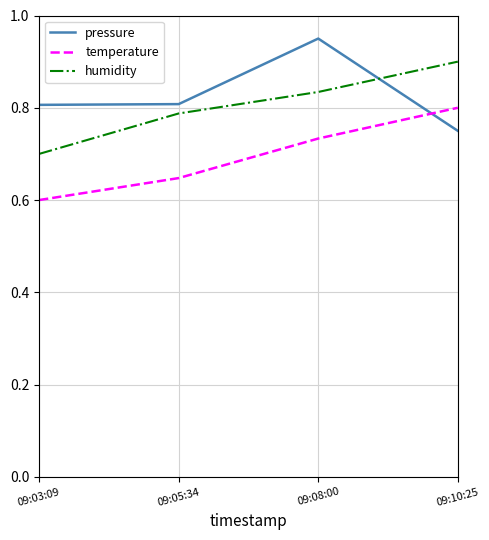

What is the difference between the maximum and minimum values in the pressure series?

0.2